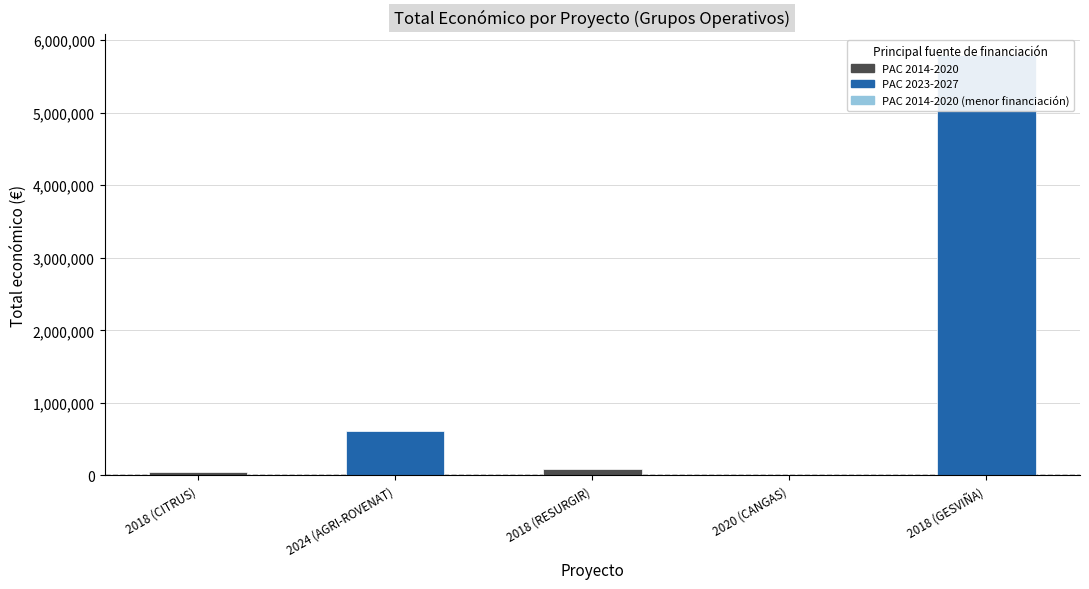

The value at 2018 (RESURGIR) is 90474. True or false?

True